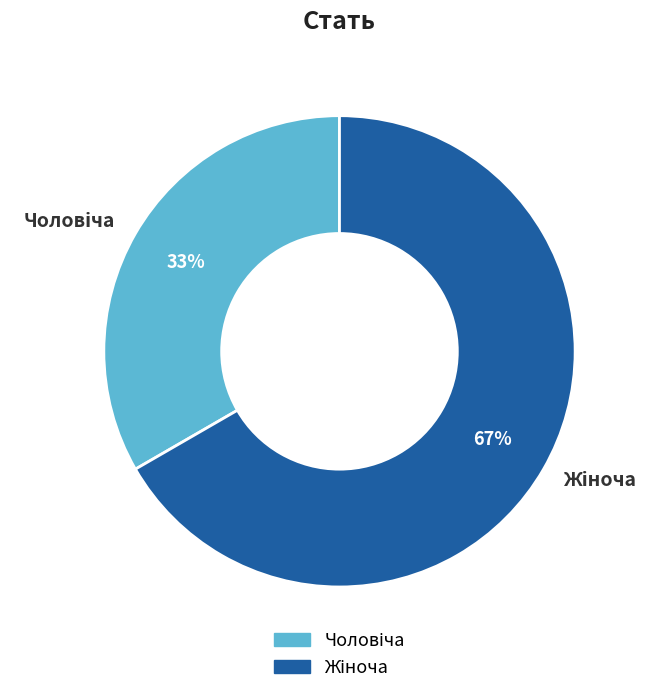

Is there any slice that represents more than half of the pie?

Yes